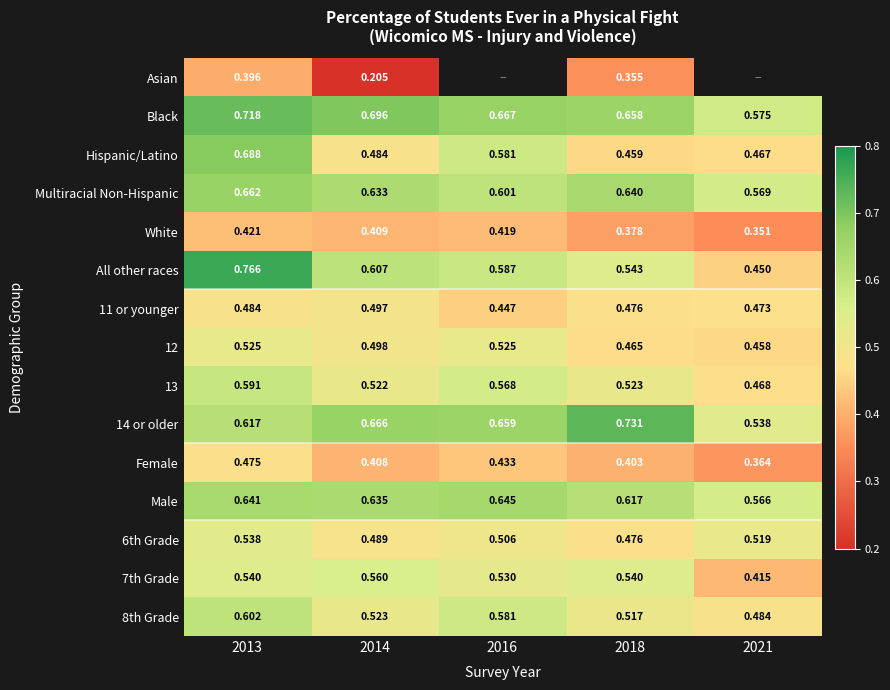

Is the value of 8th Grade at 2018 greater than the value of 7th Grade at 2016?

No